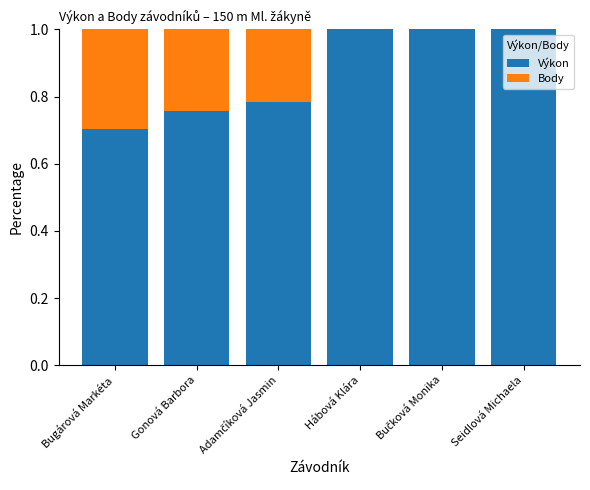

The value of Výkon at Hábová Klára is 0.4. True or false?

False